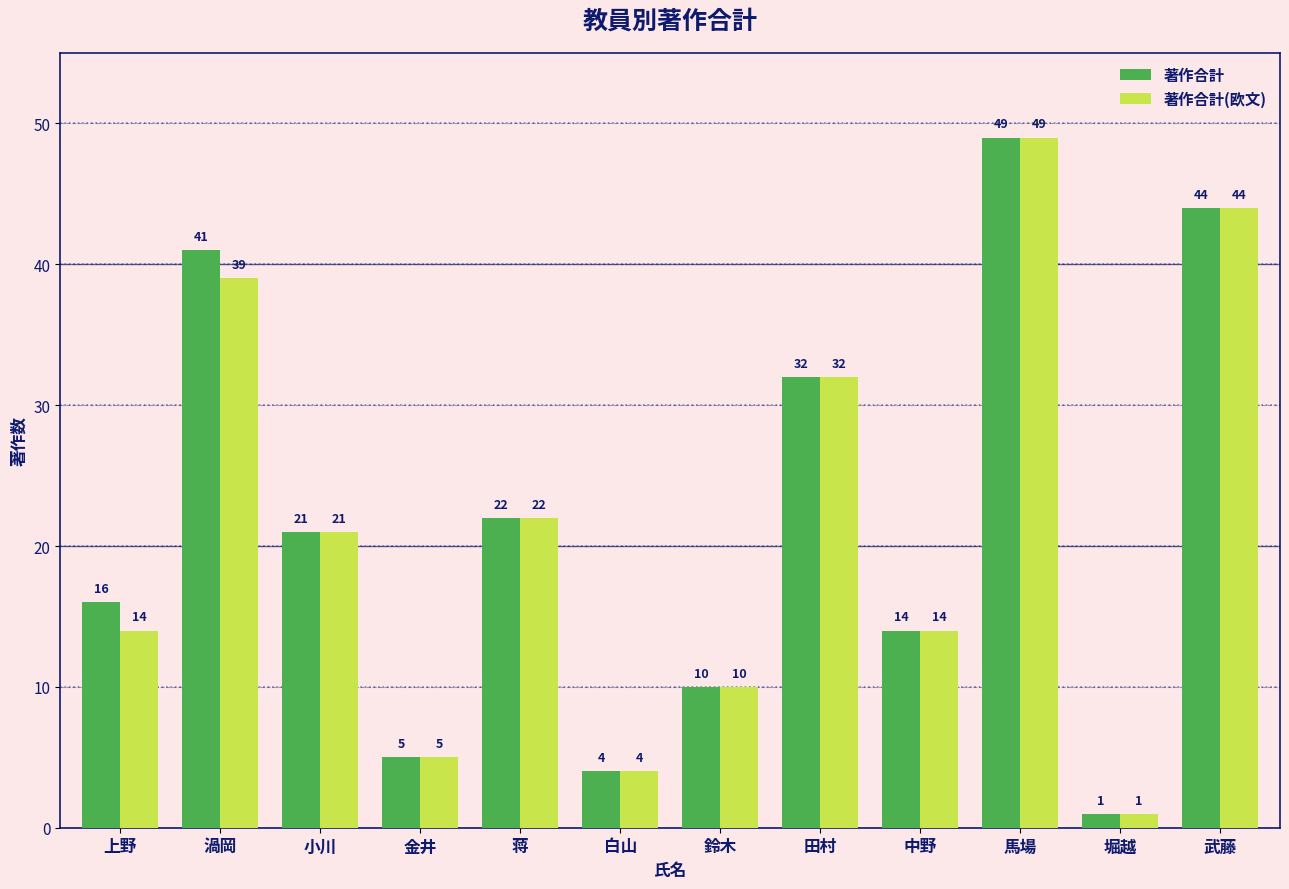

At how many categories does at least one series exceed 9?

9